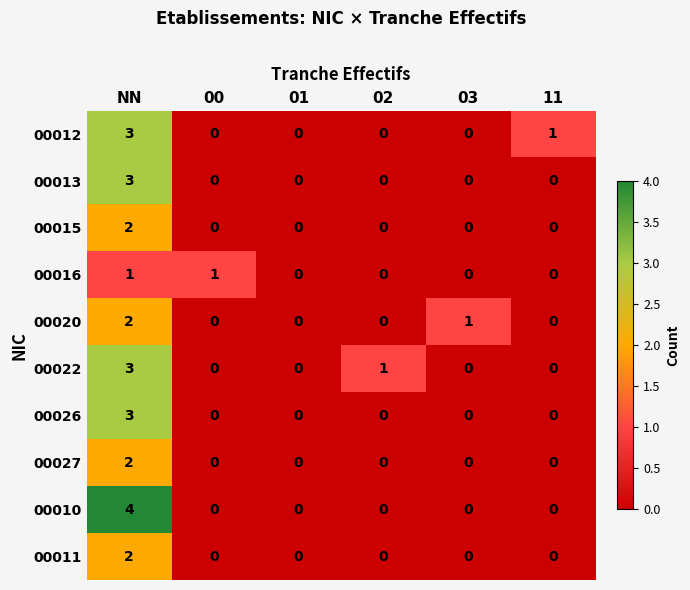

How many data points does each series have?

6